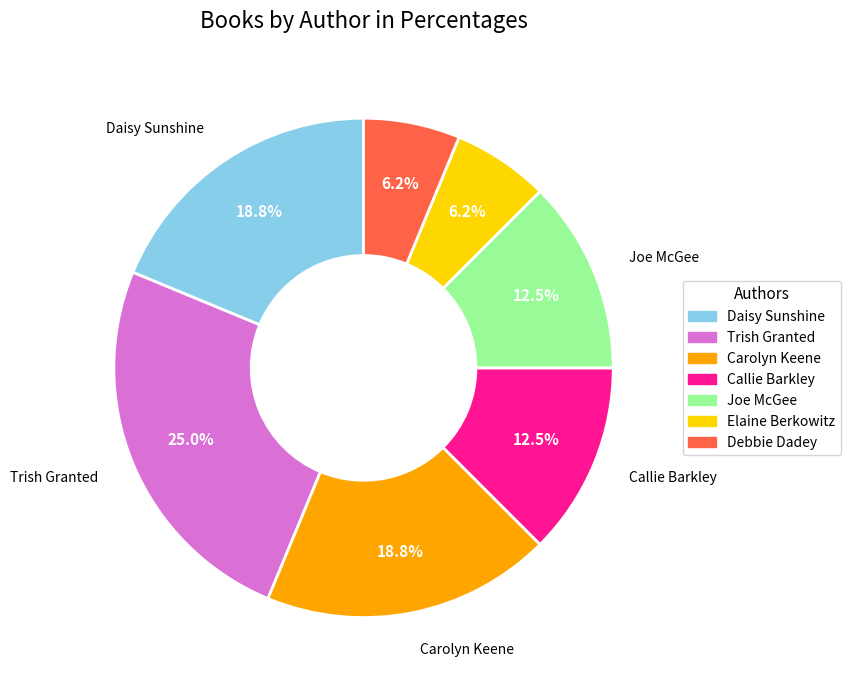

How many segments does this pie chart have?

7